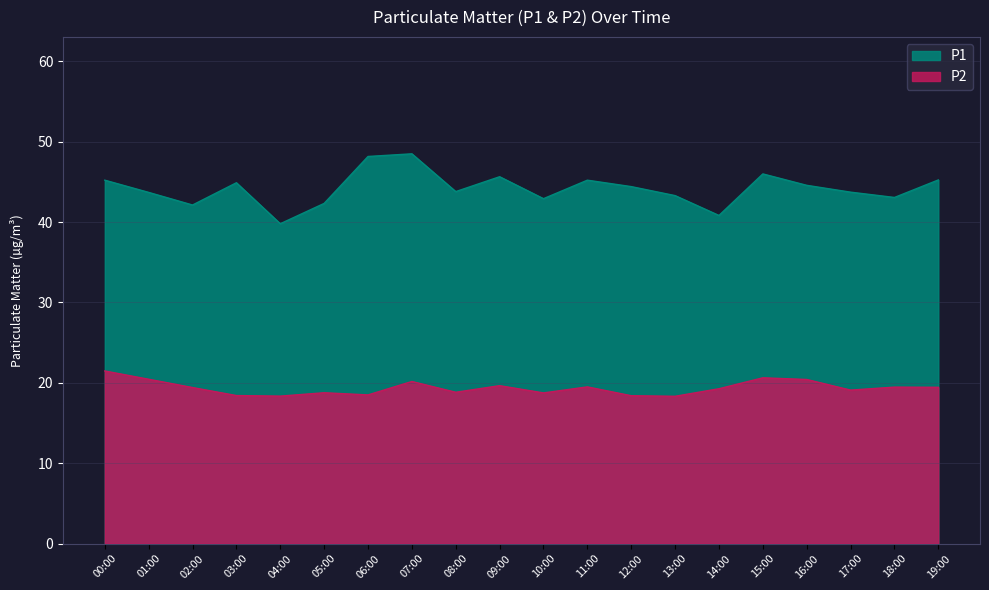

Which series has the largest total across all categories?

P1